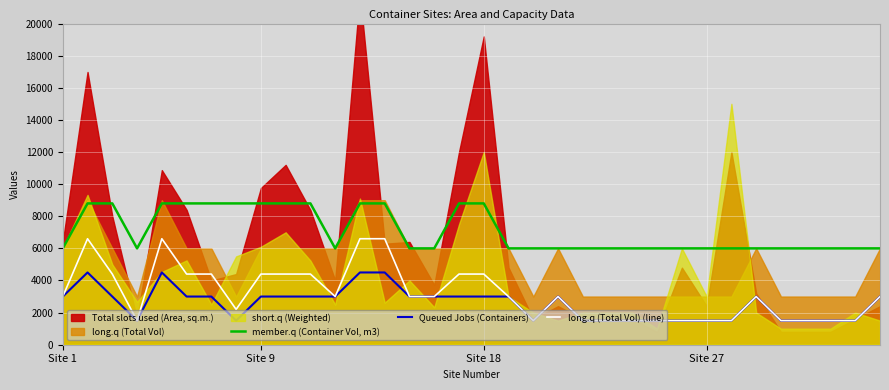

Which series has the largest total across all categories?

member.q (Container Vol, m3)